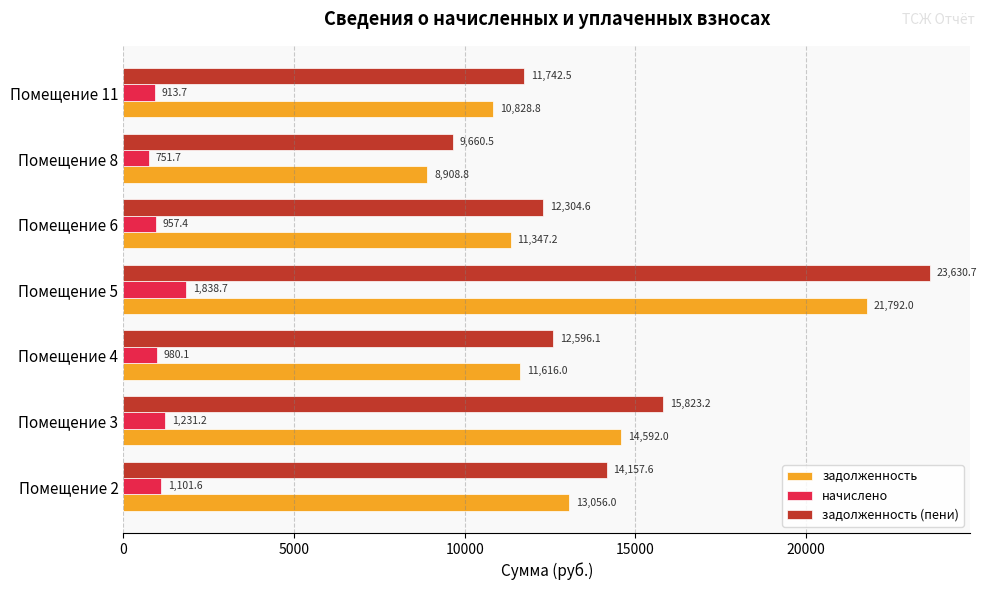

Is the value of начислено at Помещение 4 greater than the value of задолженность (пени) at Помещение 6?

No